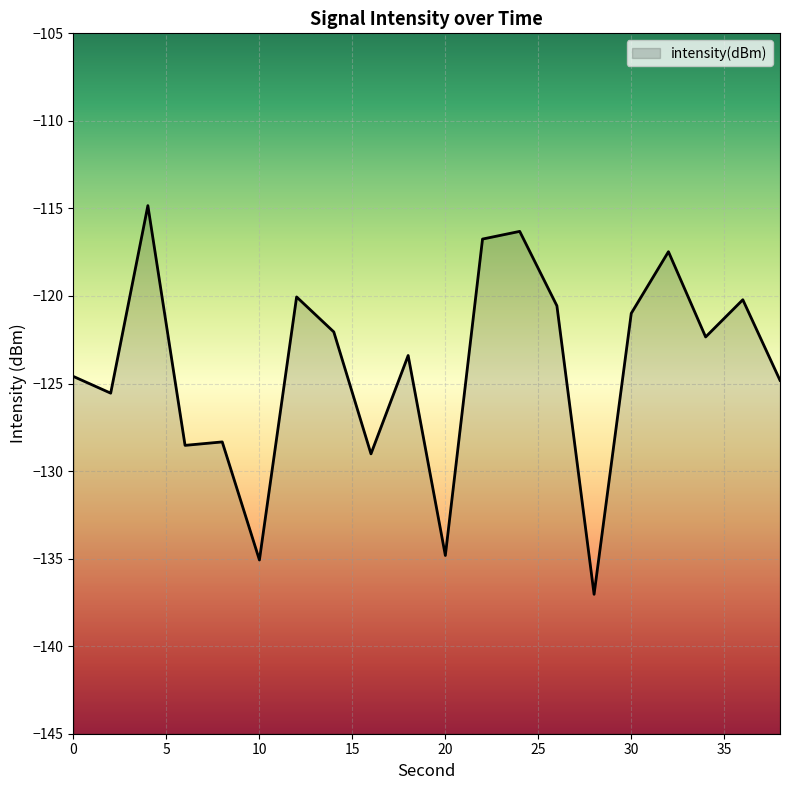

True or false: the data shows -174.0 at 18.

False